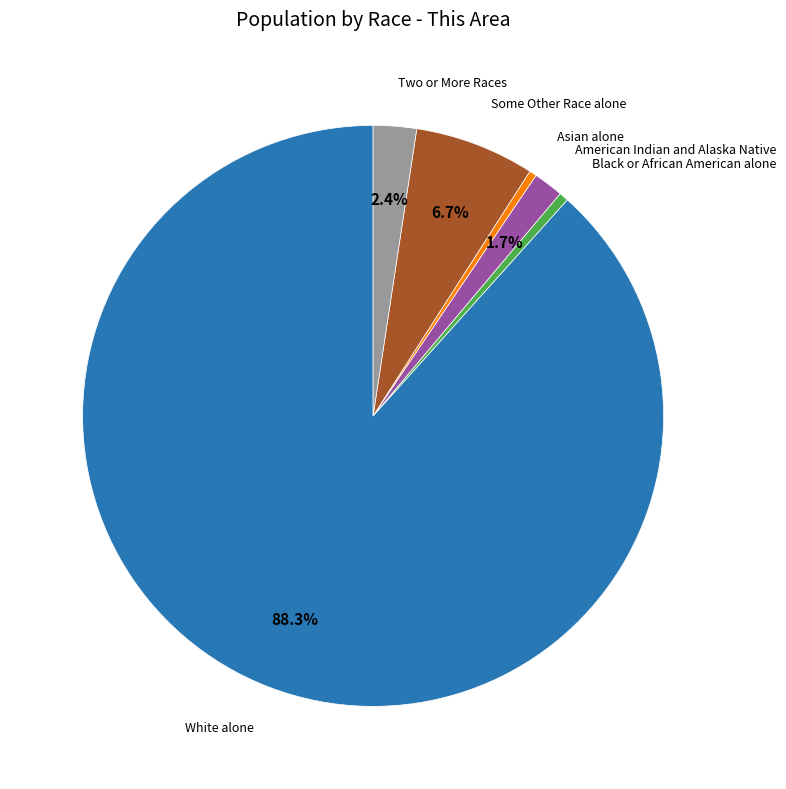

Does any single category account for the majority?

Yes